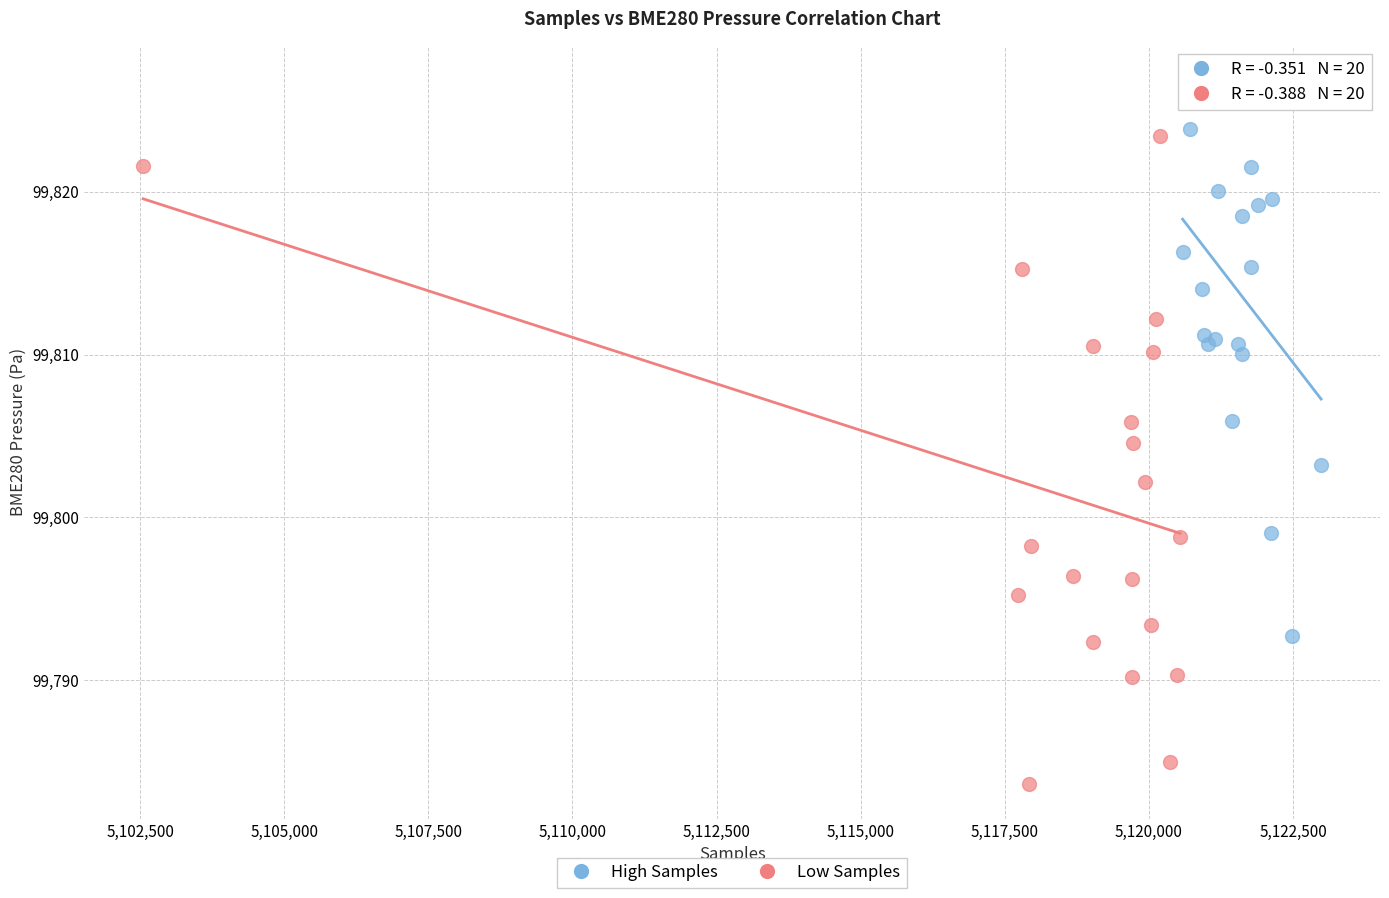

Which series contains the lowest Y value?

Low Samples